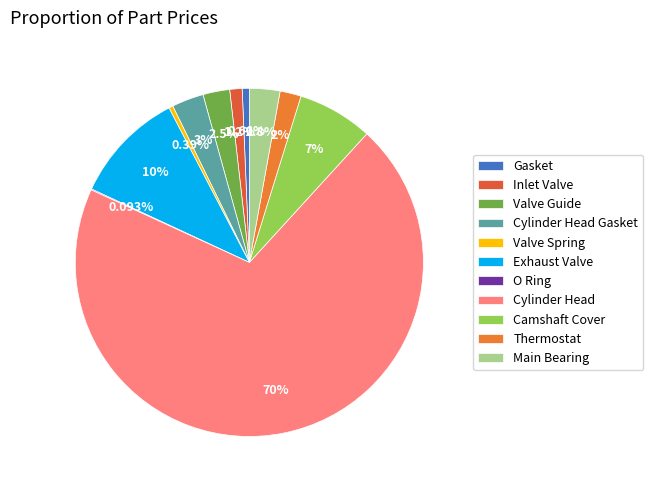

Which category has the smallest portion of the pie?

O Ring